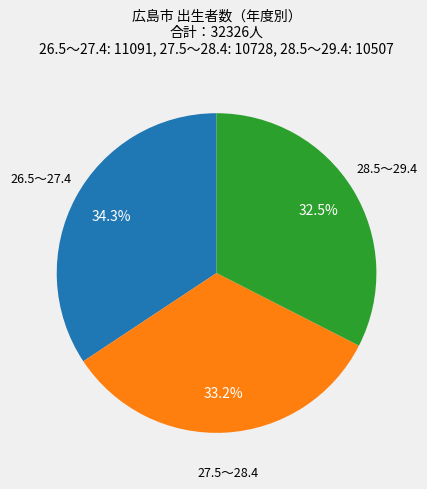

Which slice is the smallest?

28.5～29.4